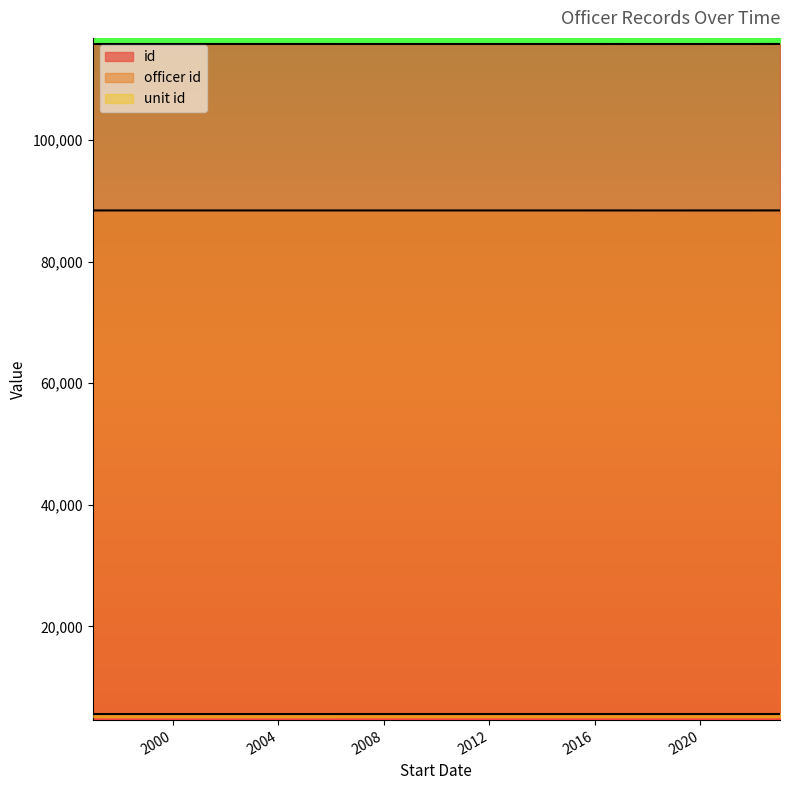

Reading left to right, what are all the values shown in this chart?

id: 115776	115777	115778	115779	115780	115781	115782	115783
officer id: 88399	88400	88401	88402	88403	88404	88405	88406
unit id: 5575	5574	5575	5575	5575	5574	5575	5575